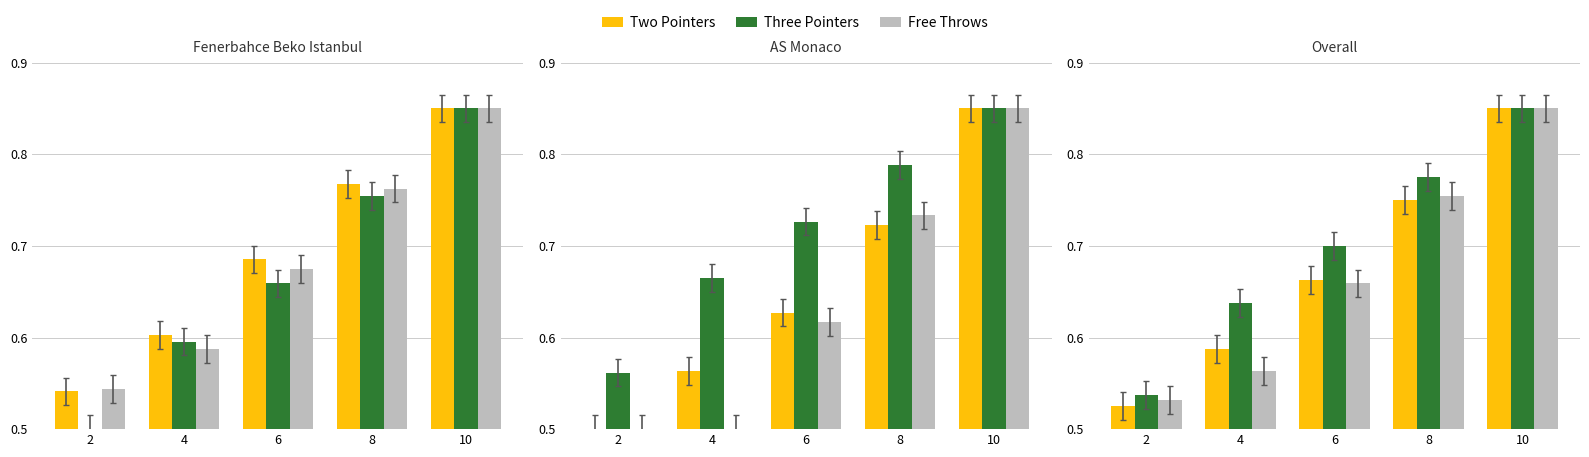

Is the value of Three Pointers at 10 greater than the value of Free Throws at 4?

Yes